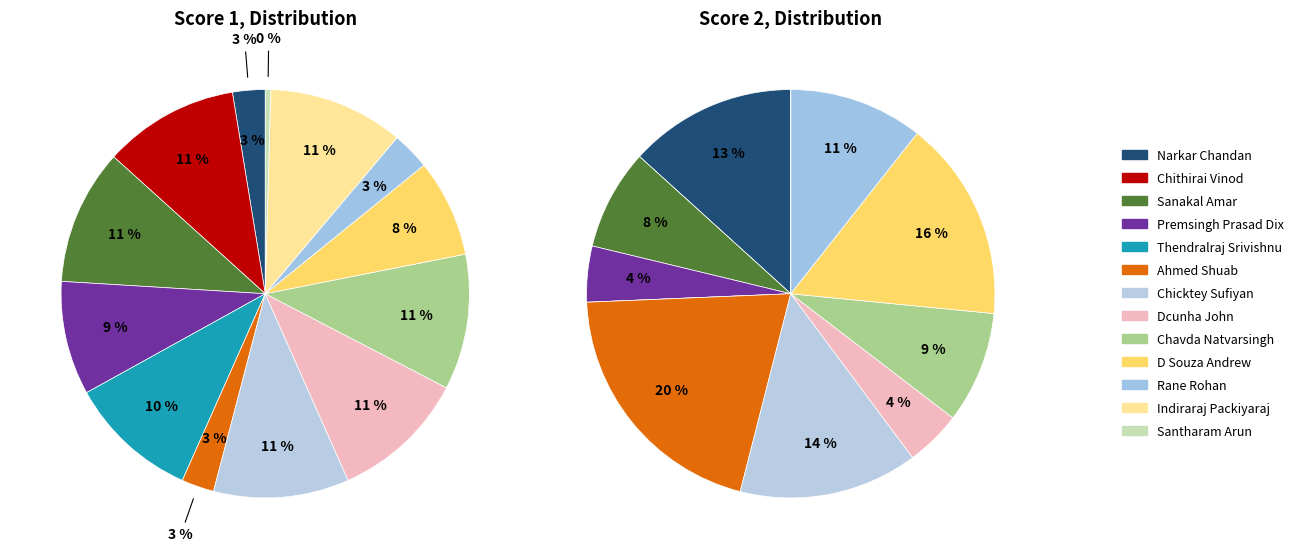

Count the number of slices in the pie.

13